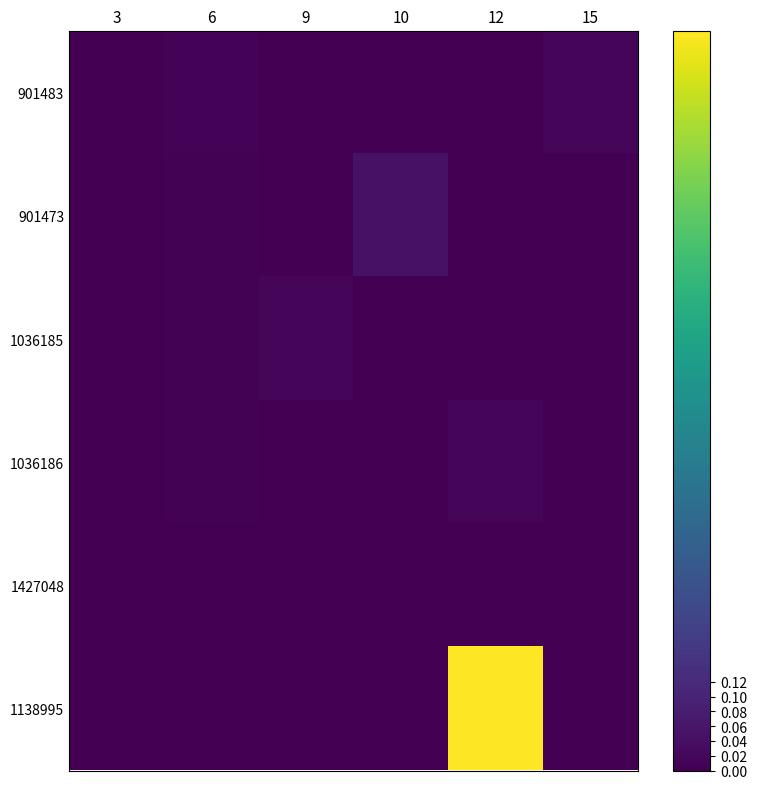

Between 12 and 3, which is larger?

12